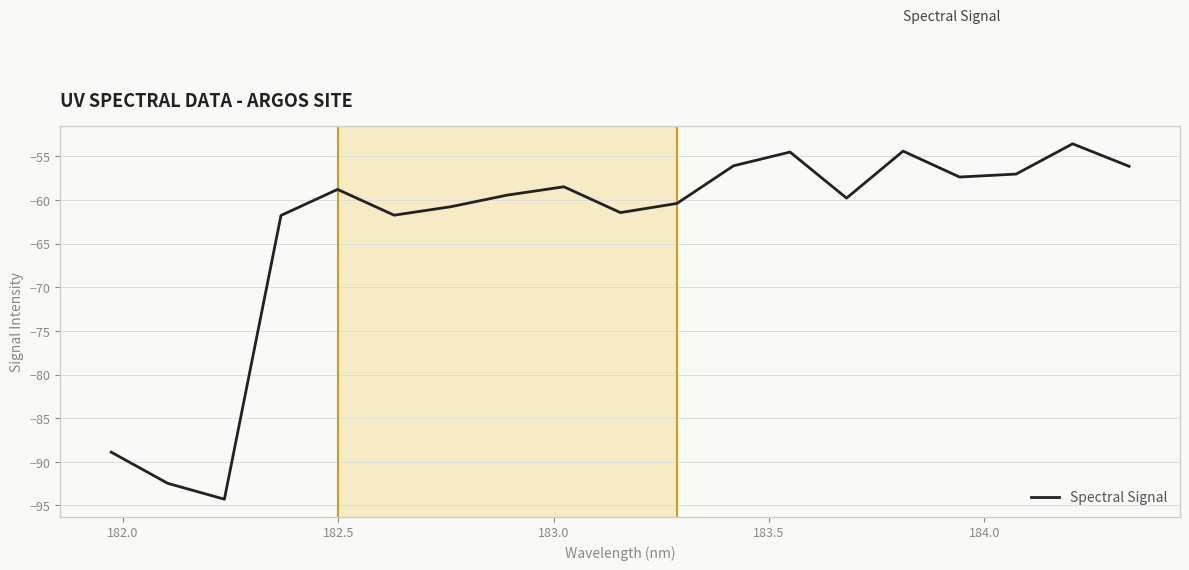

What is the greatest value displayed?

-53.6